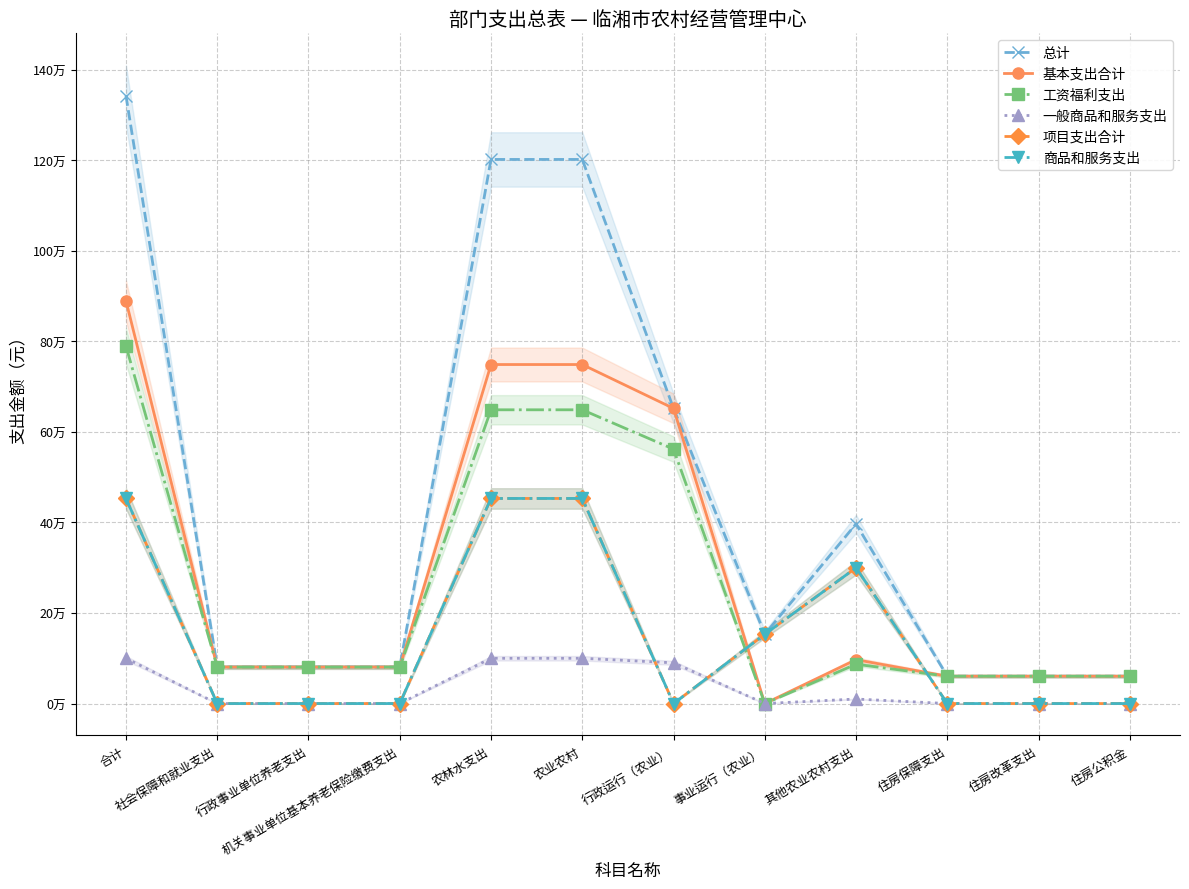

Where does the 基本支出合计 series first go above 80540?

合计